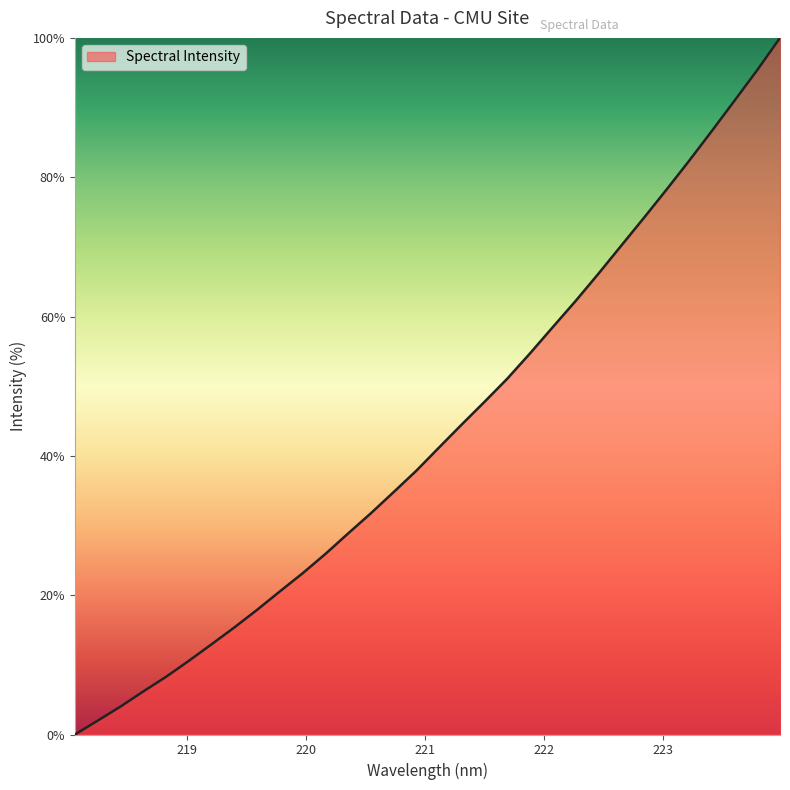

What is the greatest value displayed?

100.0